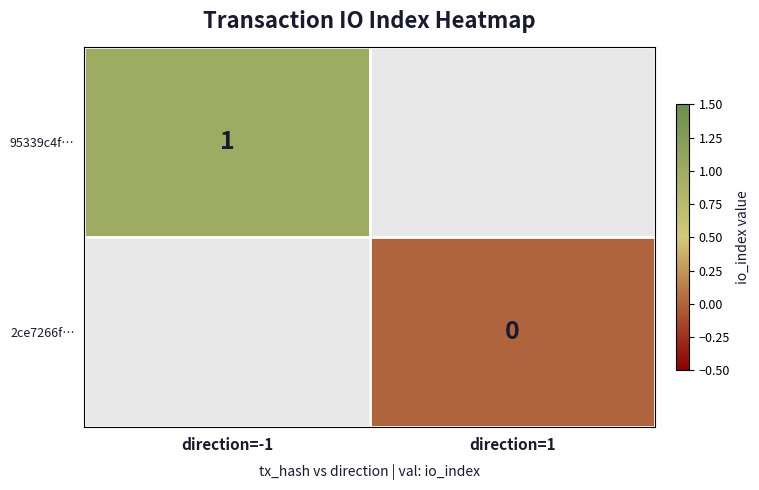

Is the value of 2ce7266f… at direction=1 greater than the value of 95339c4f… at direction=-1?

No